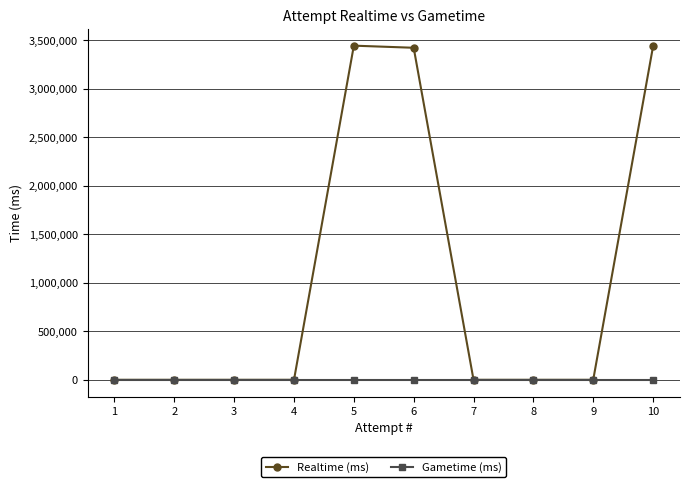

Is it true that Realtime (ms) equals 0 at 9?

True